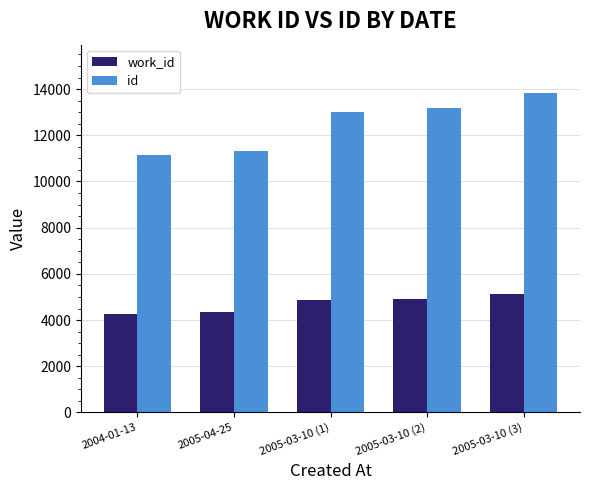

What are all the series names shown in the legend?

work_id, id